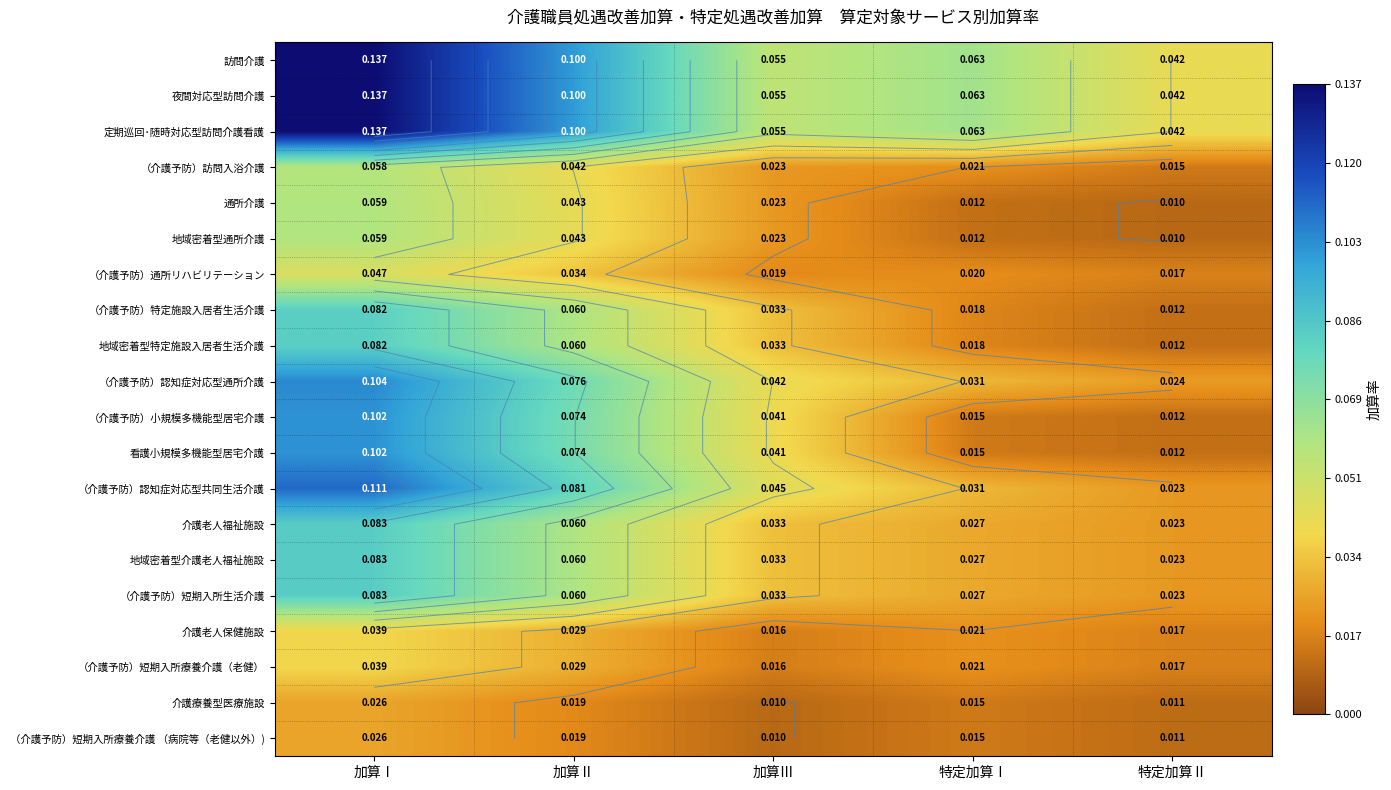

Which series has the largest total across all categories?

訪問介護